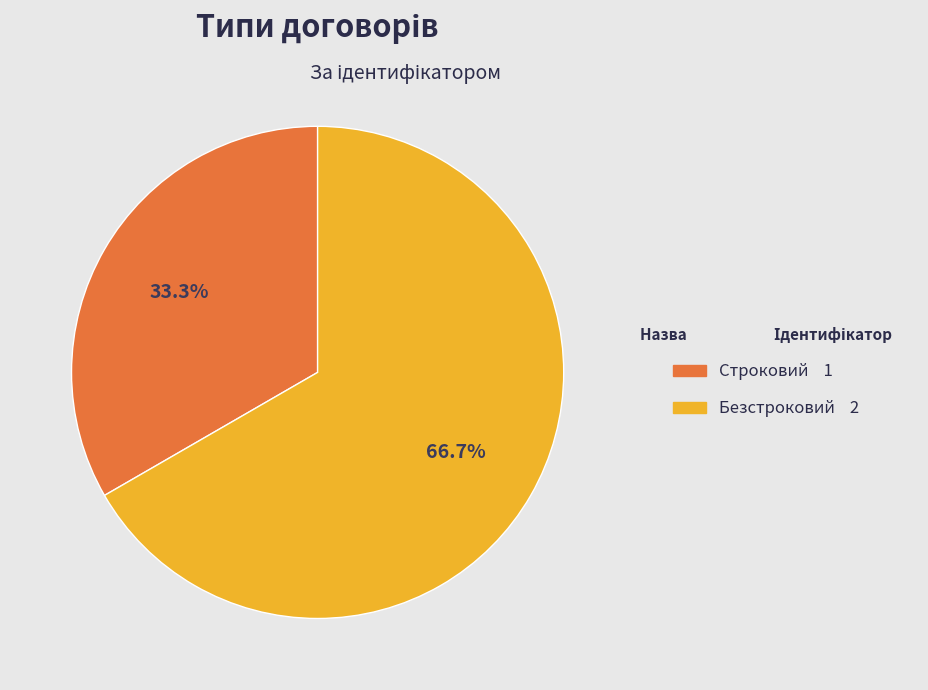

Which slice is the largest?

Безстроковий